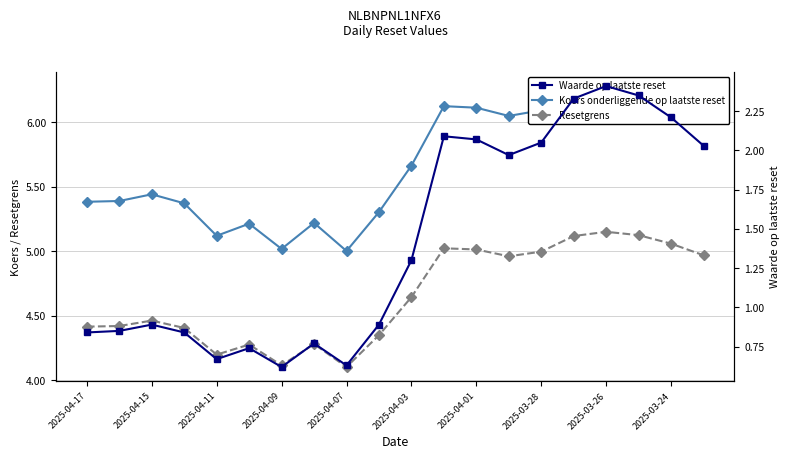

What is the average value of the Resetgrens series?

4.7